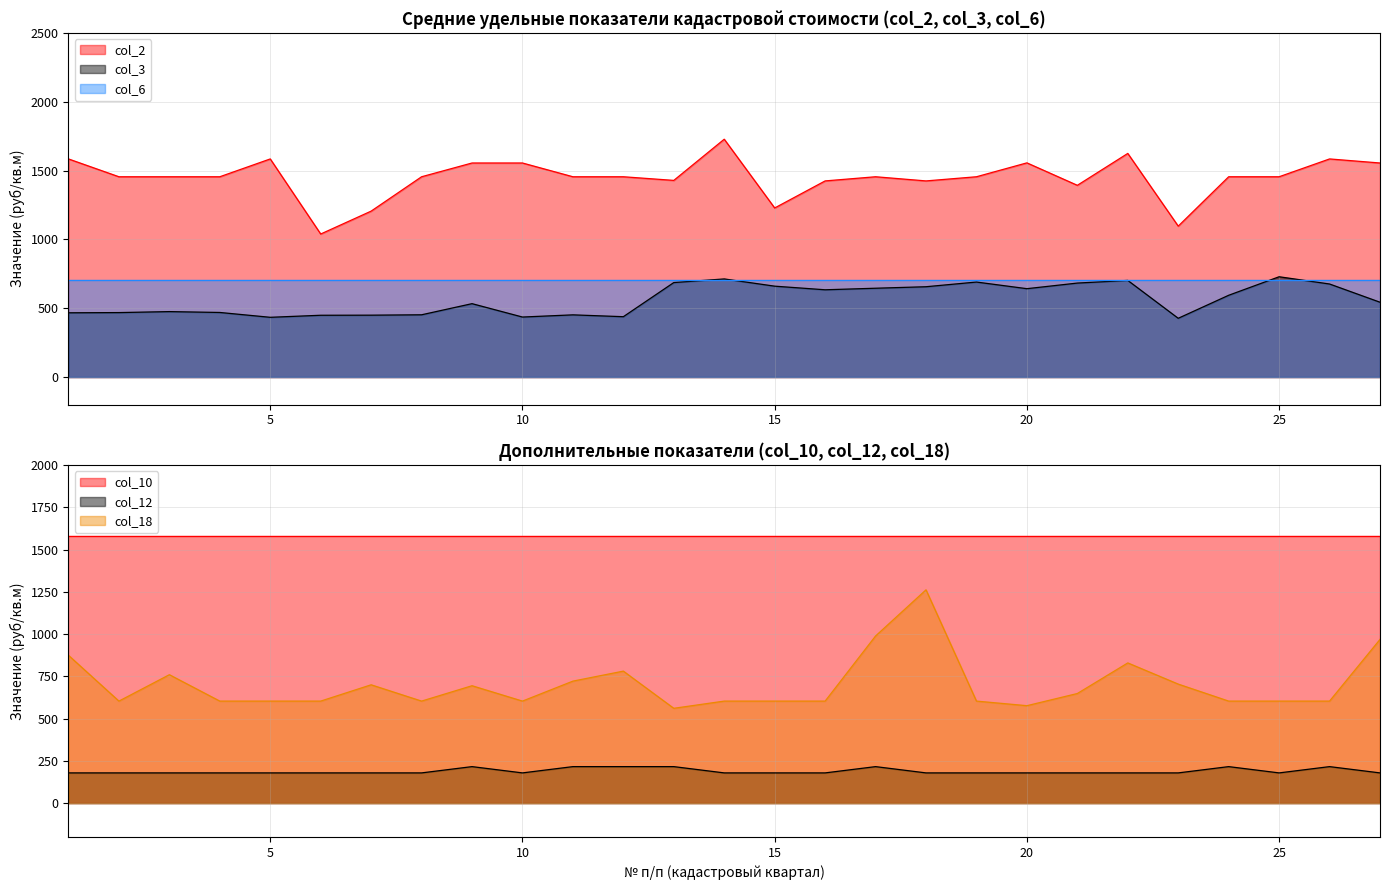

What is the sum of all col_2 values?

39113.5